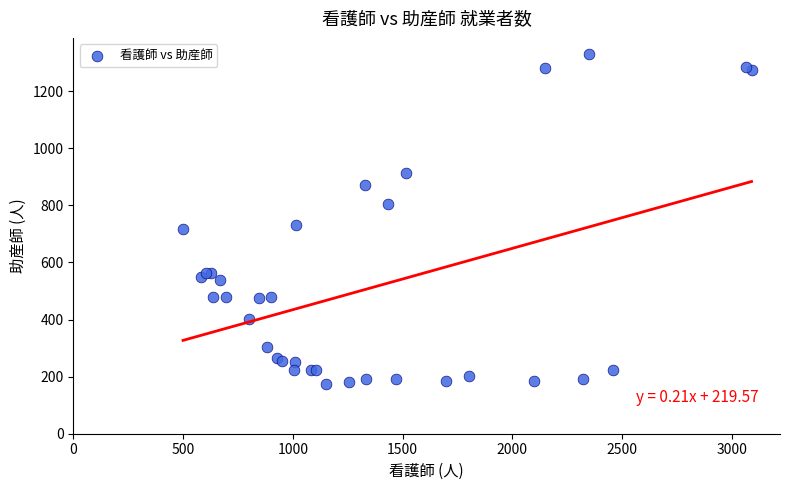

What Y value in the scatter plot is closest to 751?

732